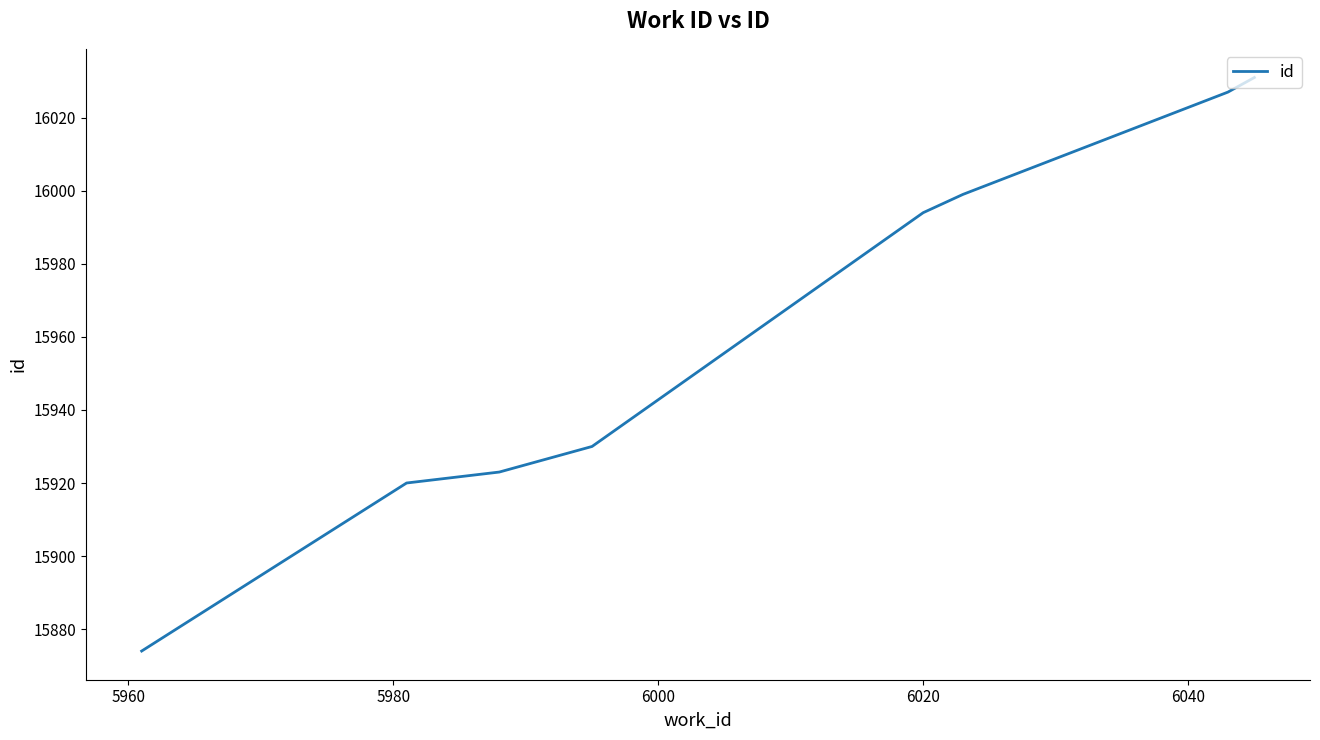

How many lines are shown in the chart?

1